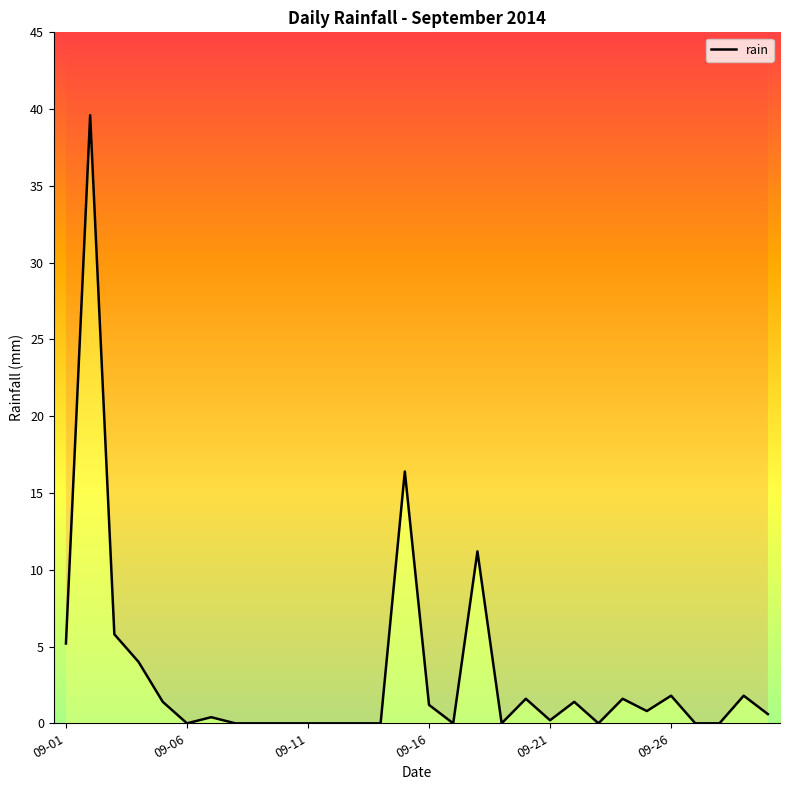

How many positive values are there?

17